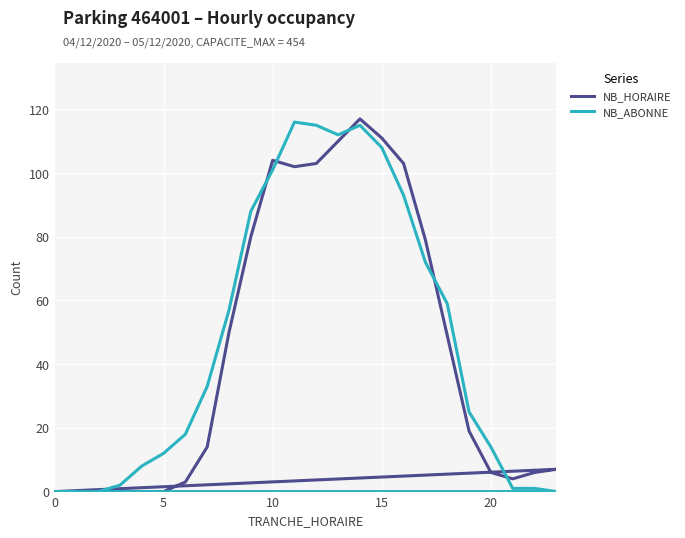

Count the number of data series in this chart.

2